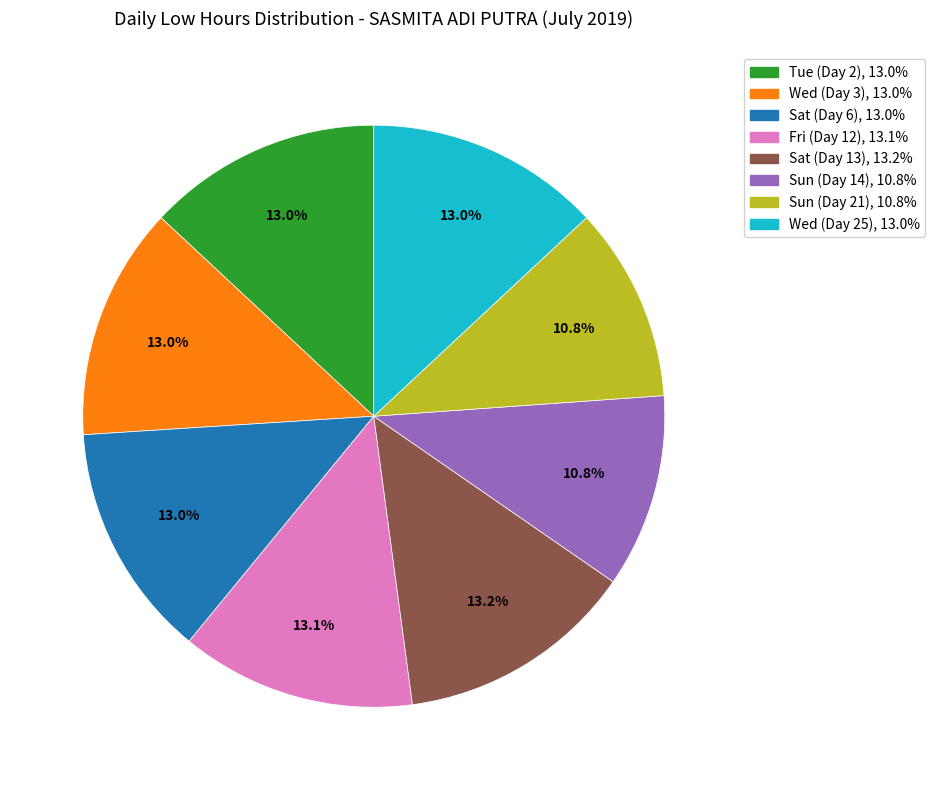

How many slices are in this pie chart?

8